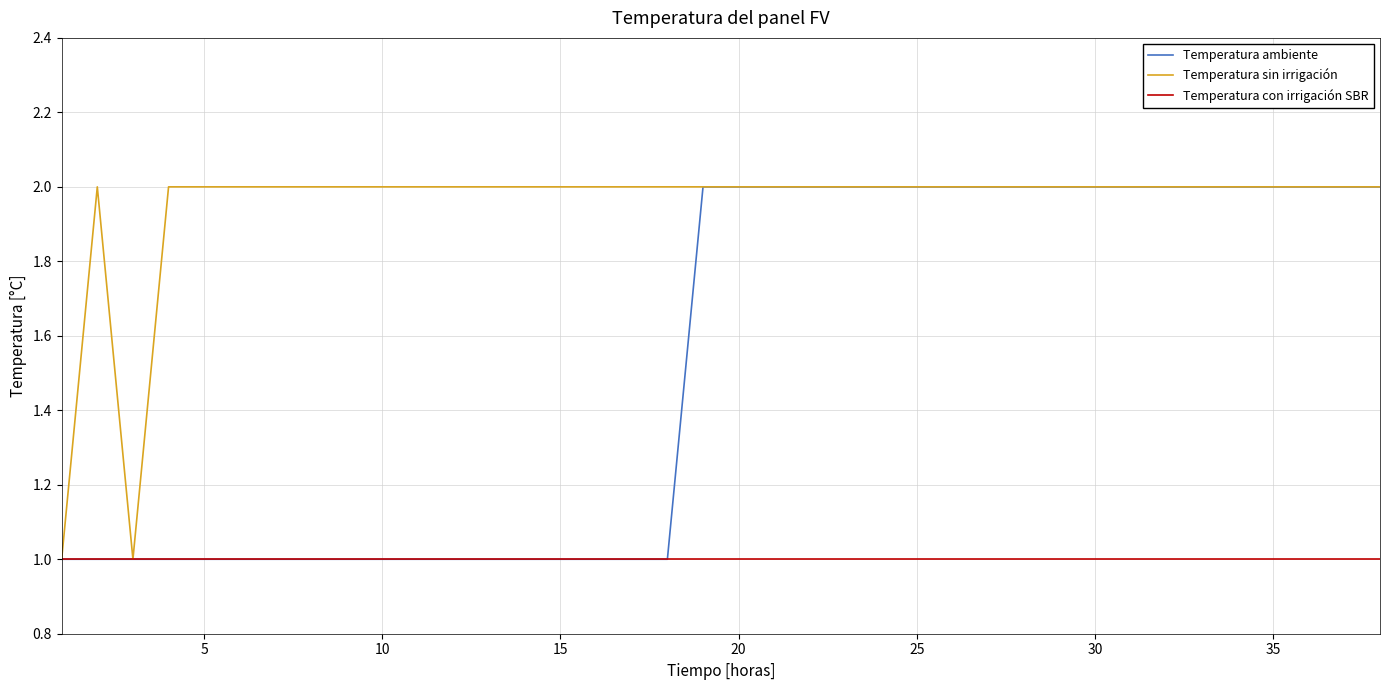

Rank the series by their average value, from highest to lowest.

Temperatura sin irrigación, Temperatura ambiente, Temperatura con irrigación SBR